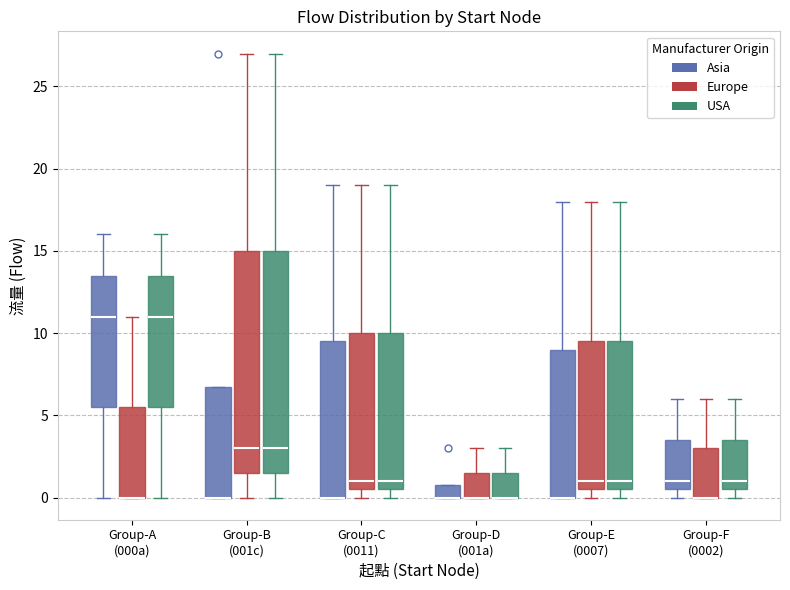

Reading left to right, transcribe this box plot: for each box, give where its median line is, the range the box spans, and where its two whiskers end, as read against the y-axis. The values are not printed on the chart, so give them approximately, as read against the axis.

Group-A (000a) (Asia): median 11.0, box 5.5 to 13.5, whiskers 0.0 to 16.0
Group-A (000a) (Europe): median 0.0 (drawn on the box's lower edge), box 0.0 to 5.5, whiskers 0.0 to 11.0
Group-A (000a) (USA): median 11.0, box 5.5 to 13.5, whiskers 0.0 to 16.0
Group-B (001c) (Asia): median 0.0 (drawn on the box's lower edge), box 0.0 to 7.0, whiskers 0.0 to 7.0
Group-B (001c) (Europe): median 3.0, box 1.5 to 15.0, whiskers 0.0 to 27.0
Group-B (001c) (USA): median 3.0, box 1.5 to 15.0, whiskers 0.0 to 27.0
Group-C (0011) (Asia): median 0.0 (drawn on the box's lower edge), box 0.0 to 9.5, whiskers 0.0 to 19.0
Group-C (0011) (Europe): median 1.0, box 0.5 to 10.0, whiskers 0.0 to 19.0
Group-C (0011) (USA): median 1.0, box 0.5 to 10.0, whiskers 0.0 to 19.0
Group-D (001a) (Asia): median 0.0 (drawn on the box's lower edge), box 0.0 to 1.0, whiskers 0.0 to 1.0
Group-D (001a) (Europe): median 0.0 (drawn on the box's lower edge), box 0.0 to 1.5, whiskers 0.0 to 3.0
Group-D (001a) (USA): median 0.0 (drawn on the box's lower edge), box 0.0 to 1.5, whiskers 0.0 to 3.0
Group-E (0007) (Asia): median 0.0 (drawn on the box's lower edge), box 0.0 to 9.0, whiskers 0.0 to 18.0
Group-E (0007) (Europe): median 1.0, box 0.5 to 9.5, whiskers 0.0 to 18.0
Group-E (0007) (USA): median 1.0, box 0.5 to 9.5, whiskers 0.0 to 18.0
Group-F (0002) (Asia): median 1.0, box 0.5 to 3.5, whiskers 0.0 to 6.0
Group-F (0002) (Europe): median 0.0 (drawn on the box's lower edge), box 0.0 to 3.0, whiskers 0.0 to 6.0
Group-F (0002) (USA): median 1.0, box 0.5 to 3.5, whiskers 0.0 to 6.0